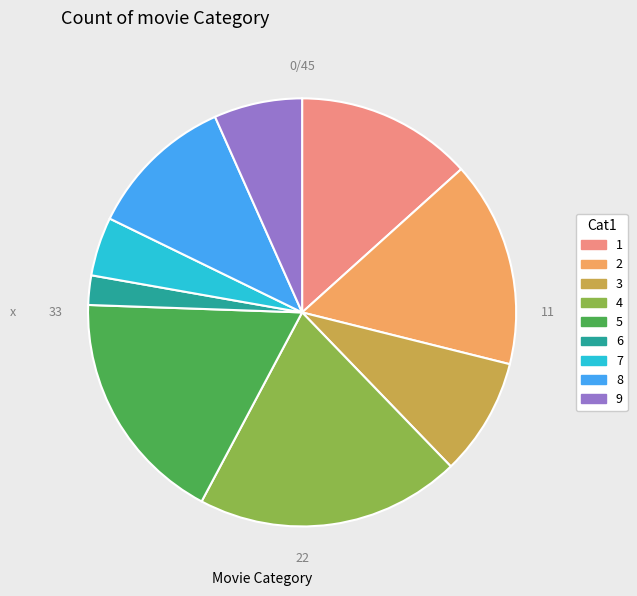

The 4 slice represents 20% of the pie. True or false?

True